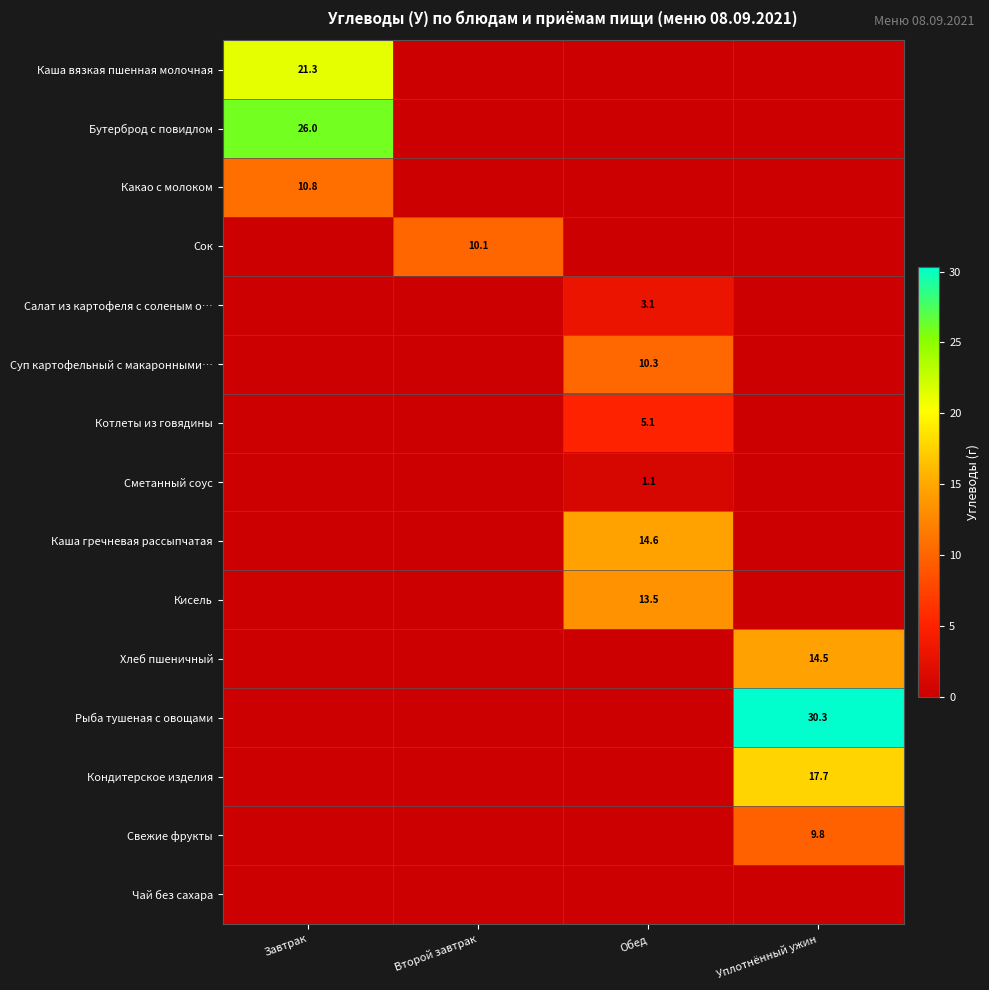

Is it true that Какао с молоком equals 17.9 at Завтрак?

False